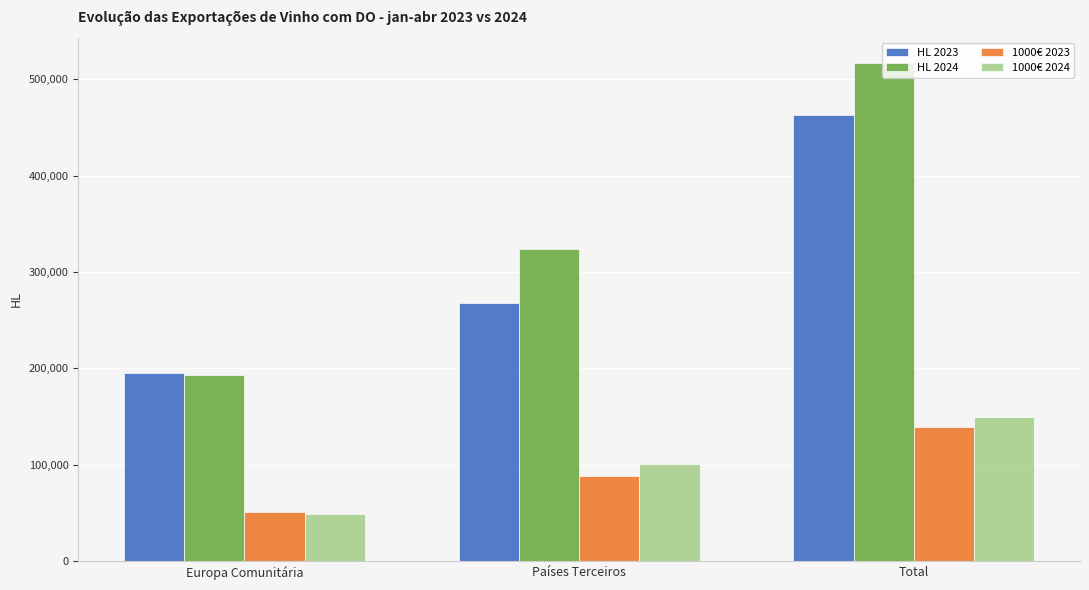

What is the label of the 3rd bar from the right?

Europa Comunitária